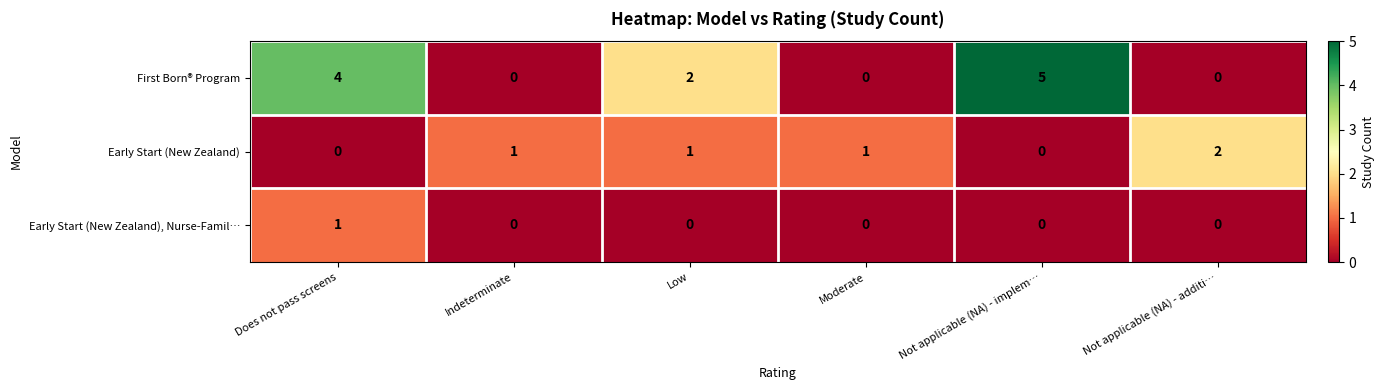

What is the highest value of the First Born® Program series?

5